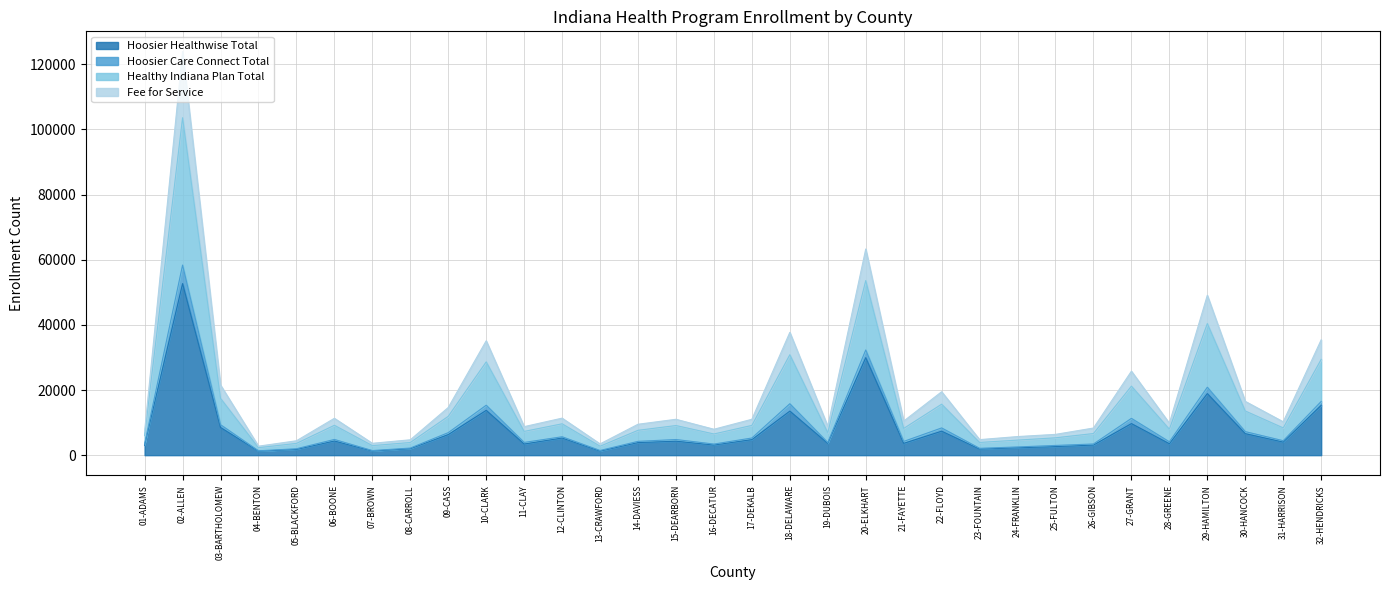

What is the total value across all series at 02-ALLEN?

123929